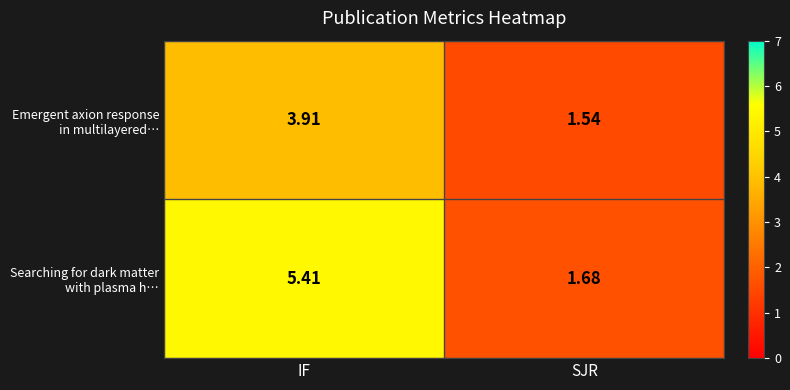

Which category has the lowest value across all series?

SJR